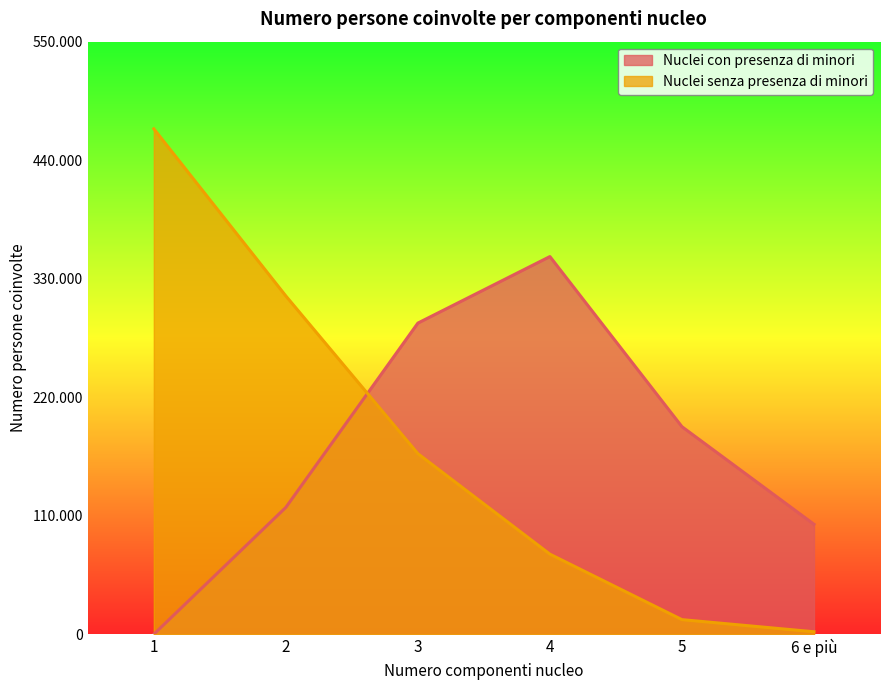

In Nuclei con presenza di minori, how many points are higher than both neighbors (excluding endpoints)?

1